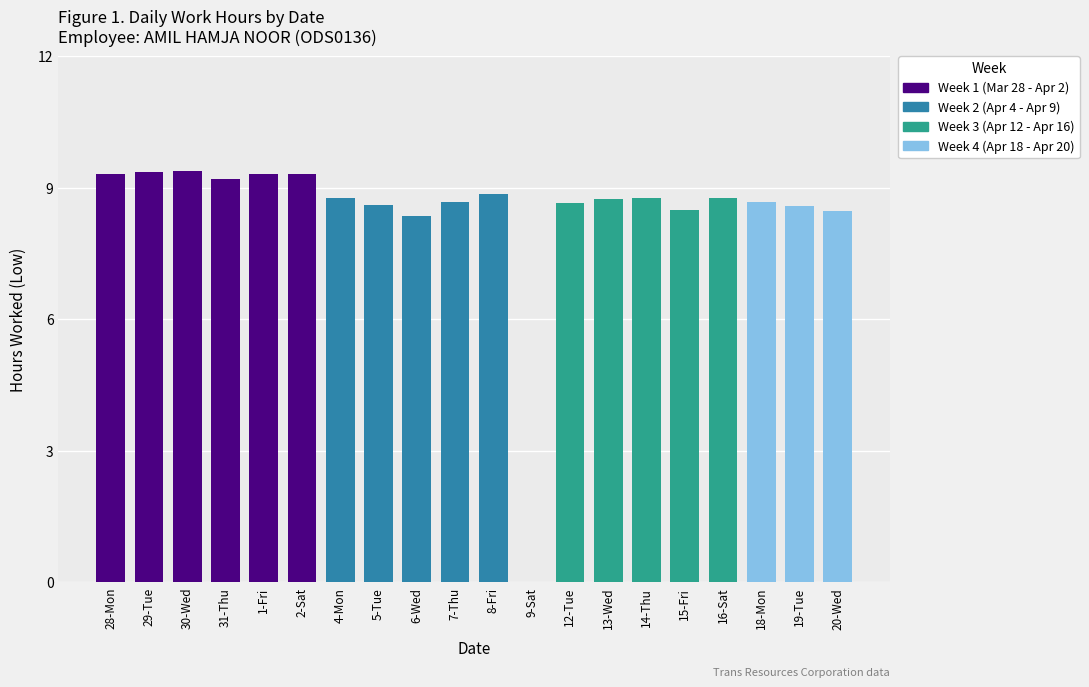

Where does the data first go above 8?

28-Mon